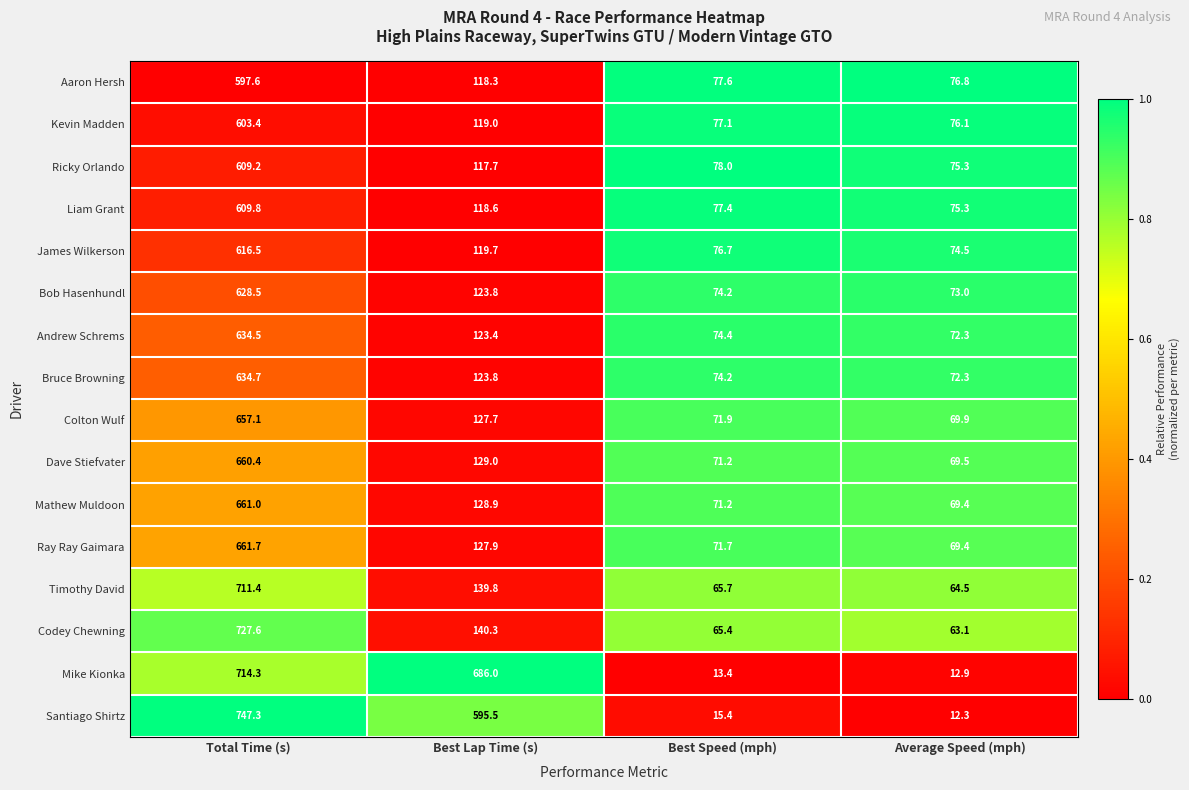

What is the difference between the maximum and minimum values in the Ray Ray Gaimara series?

592.3